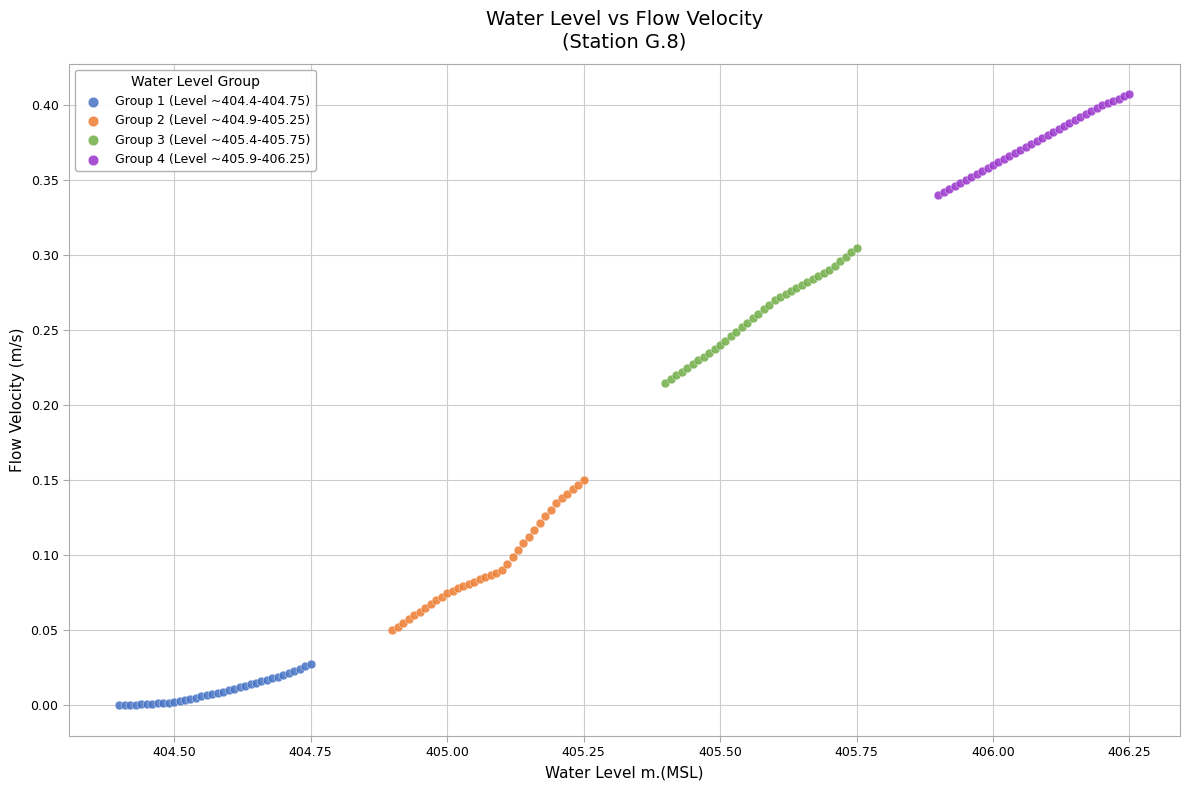

Which series reaches the maximum Y coordinate?

Group 4 (Level ~405.9-406.25)